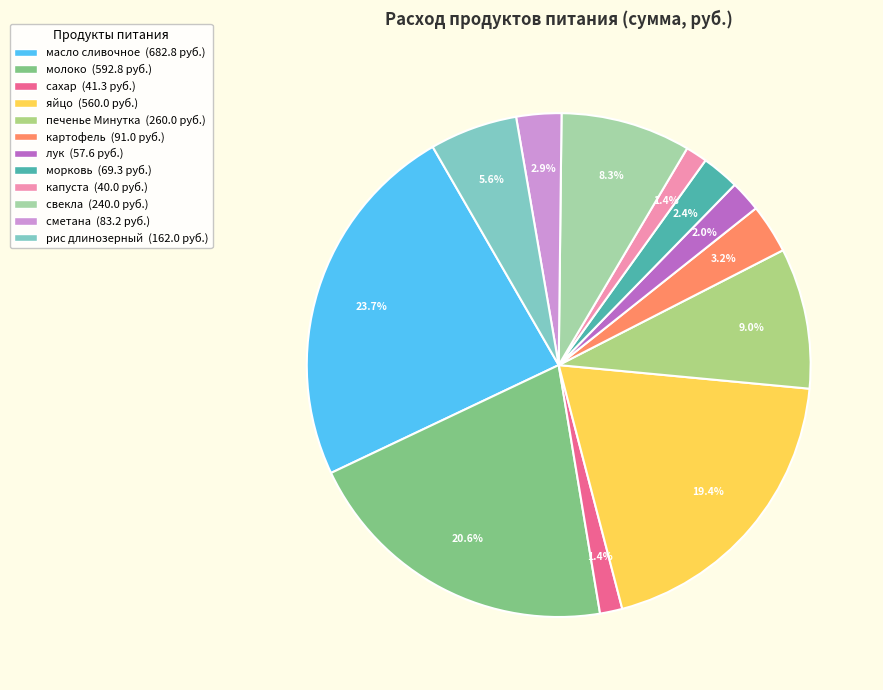

How many slices are in this pie chart?

12